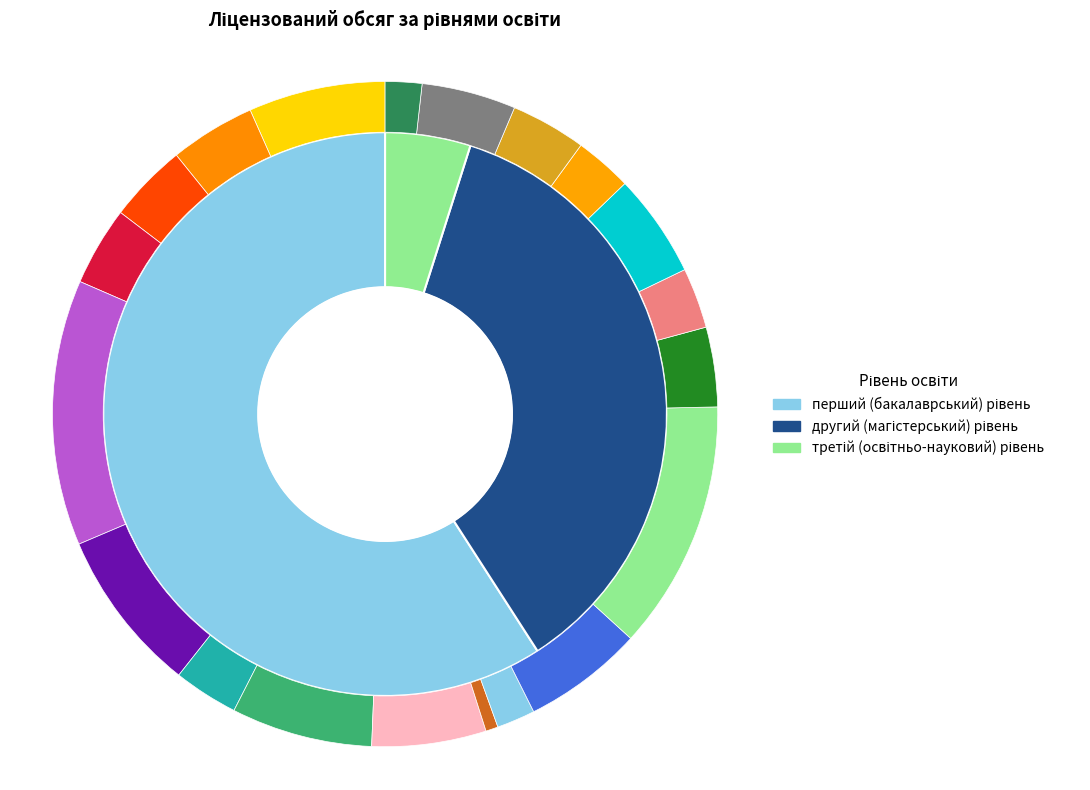

Is it true that третій (освітньо-науковий) рівень is 5% of the pie?

True